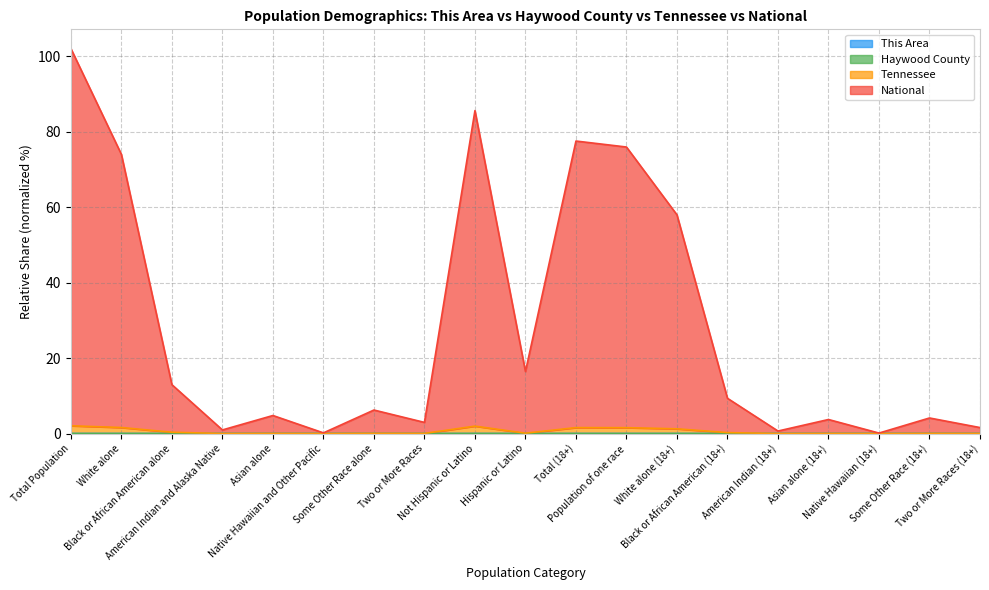

Is it true that National equals 125.9 at White alone?

False